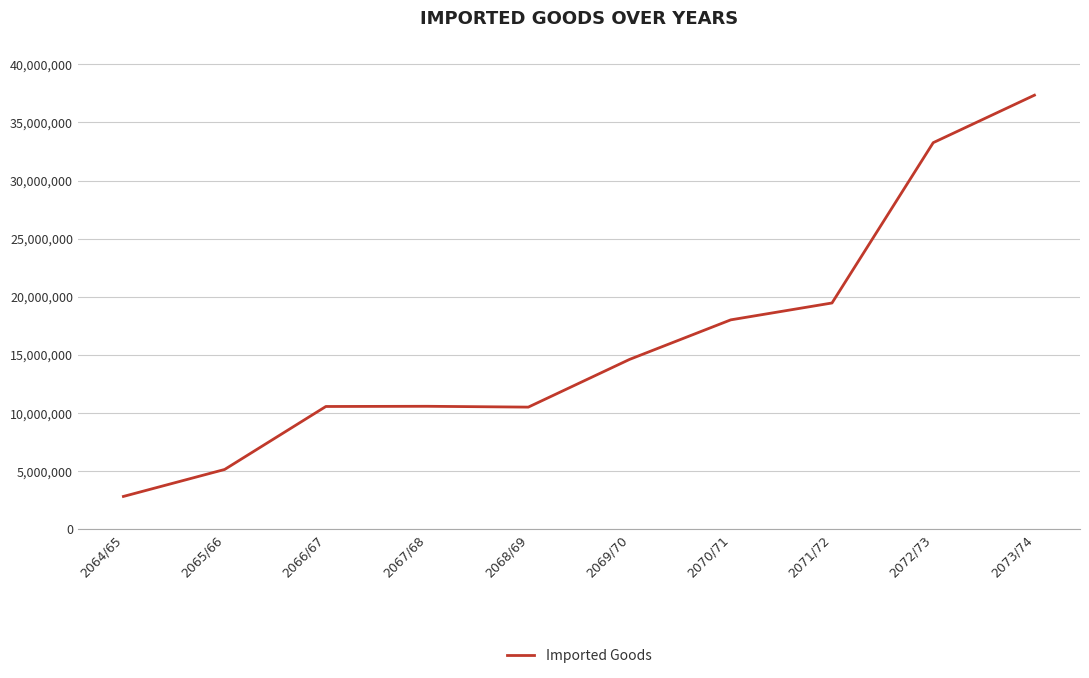

What is the approximate value at 2068/69?

10496362